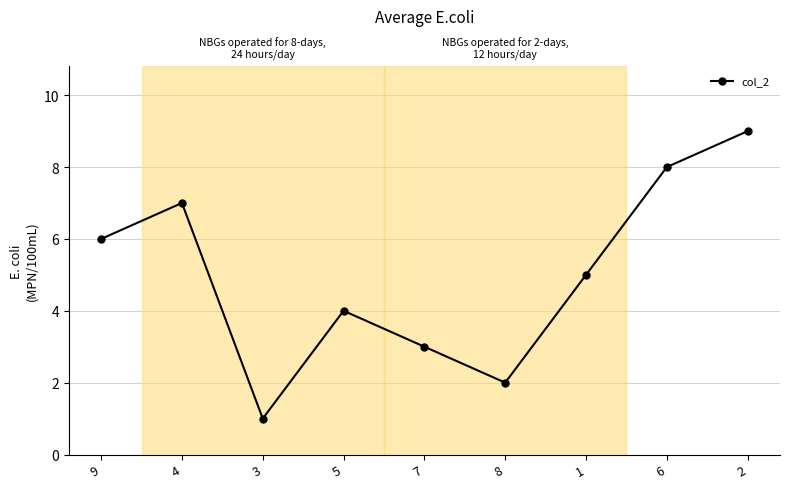

At which category does the data reach its first local valley?

3